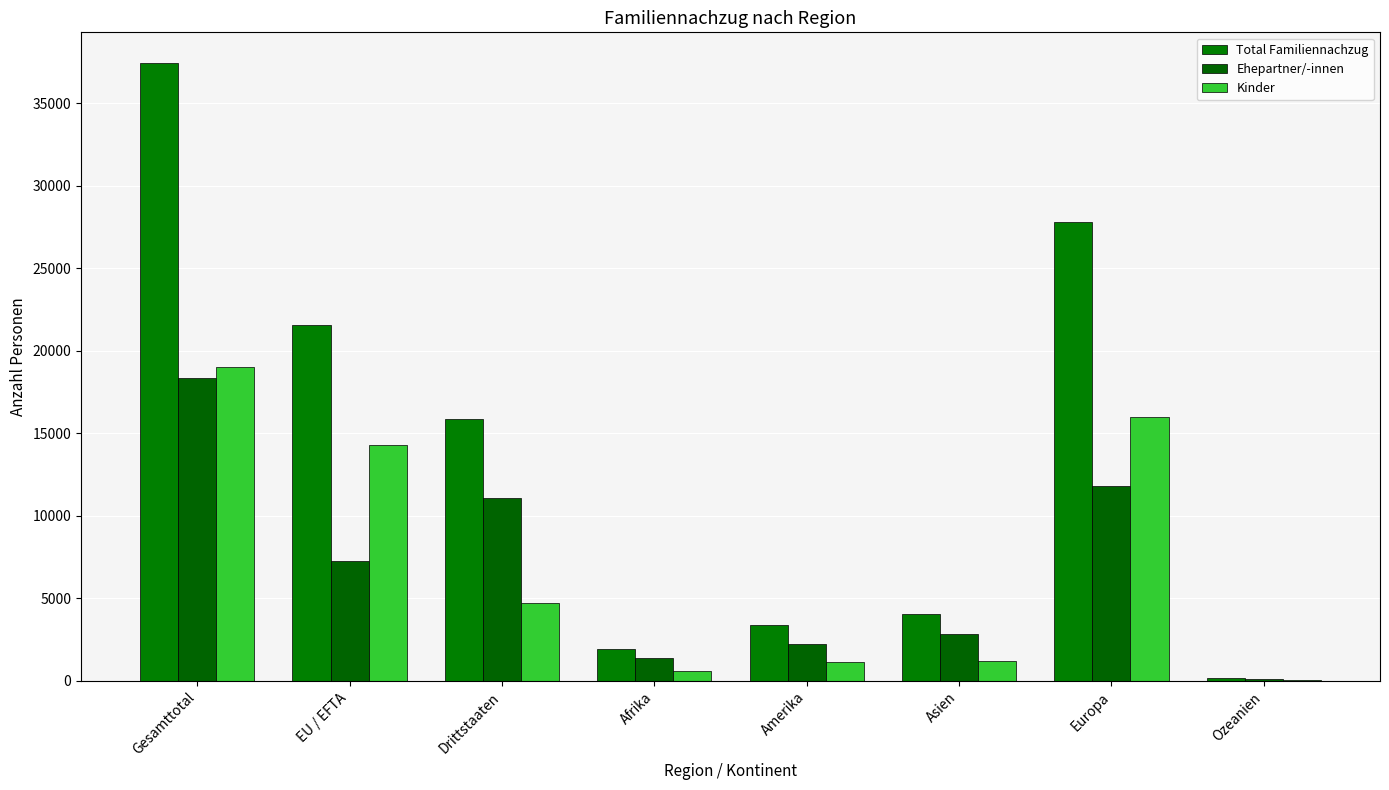

How many groups of bars are there?

8